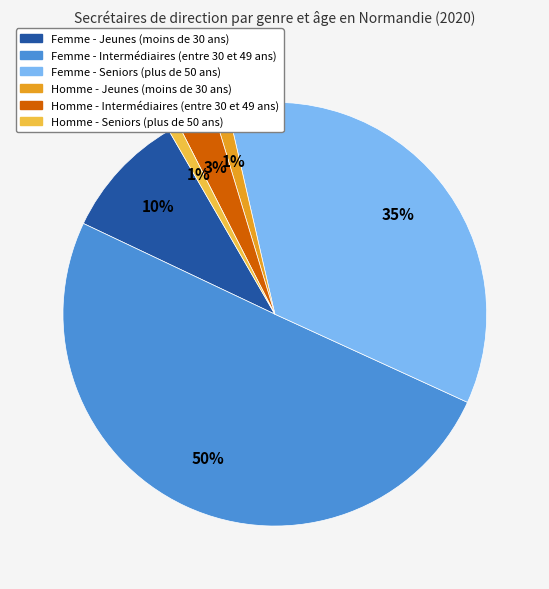

Does Femme - Jeunes (moins de 30 ans) account for over 50% of the chart?

No